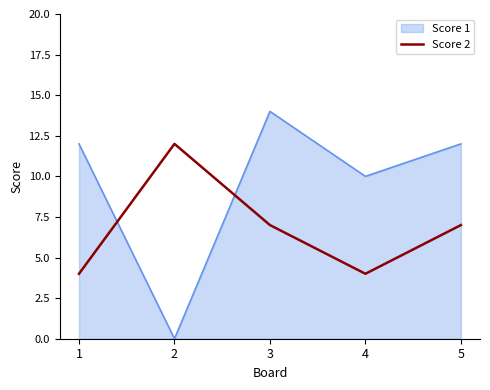

What is the greatest value displayed?

14